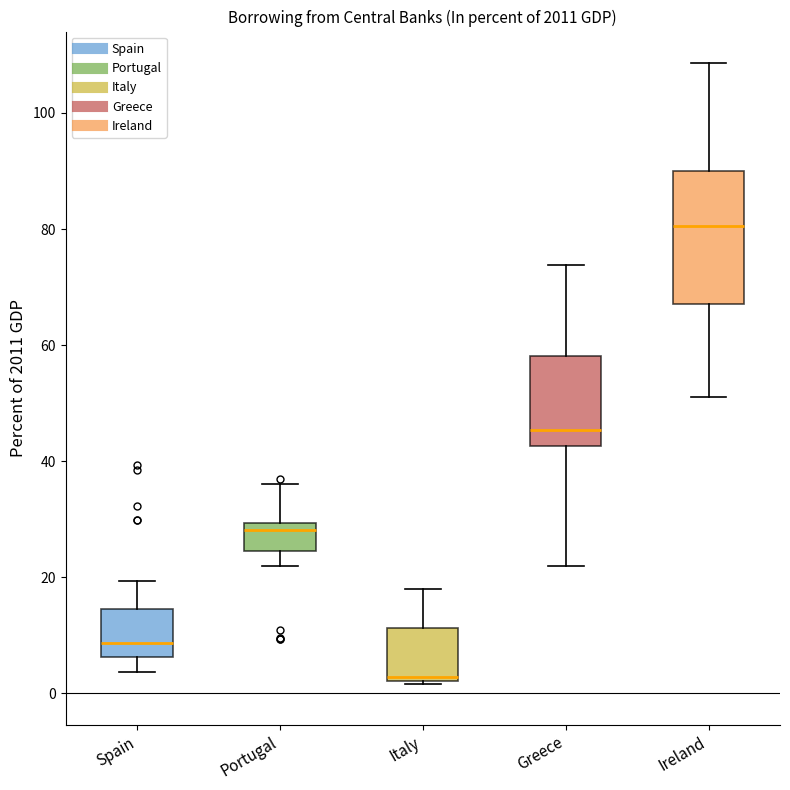

Where does the upper whisker of the box for Greece end on the y-axis? The values are not printed on the chart, so give them approximately, as read against the axis.

74